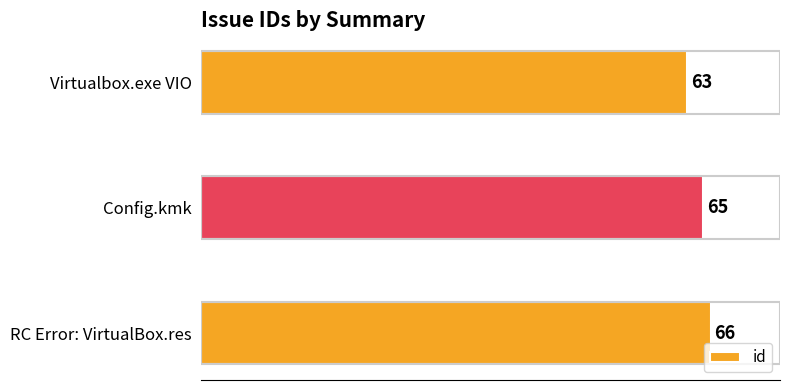

Reading bottom to top, list all the values displayed in this chart.

66	65	63